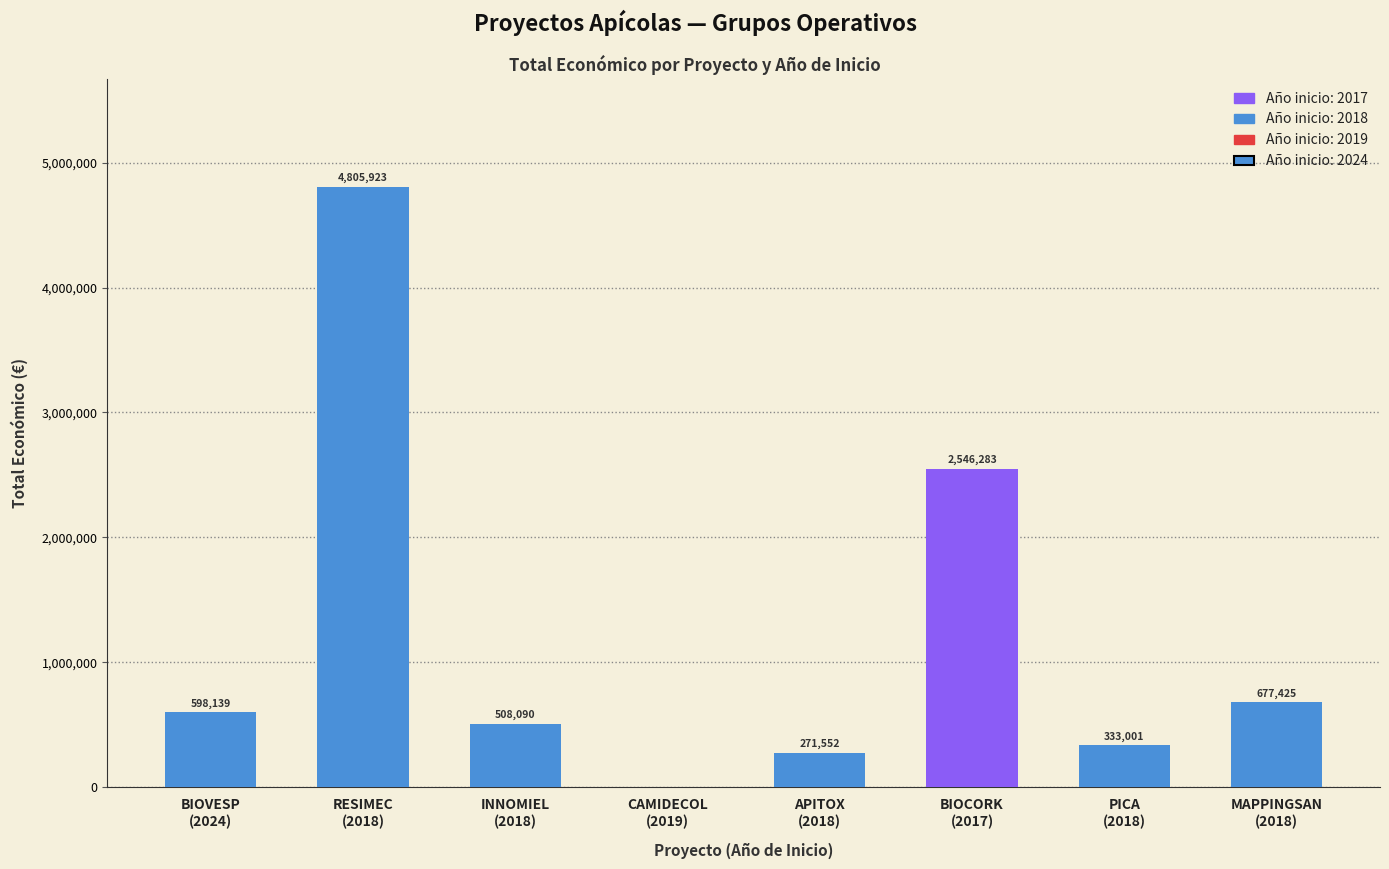

Rank the categories by value from highest to lowest.

2018, 2017, 2018, 2024, 2018, 2018, 2018, 2019